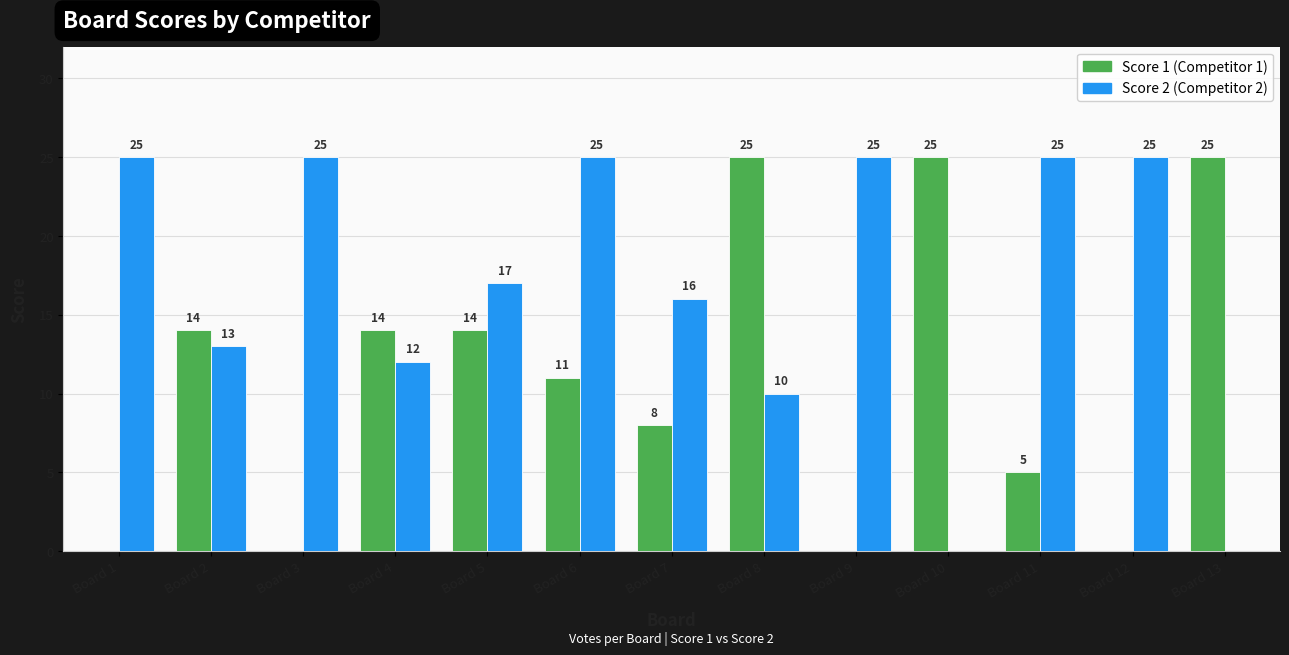

At which category is the sum across all series the highest?

Board 6